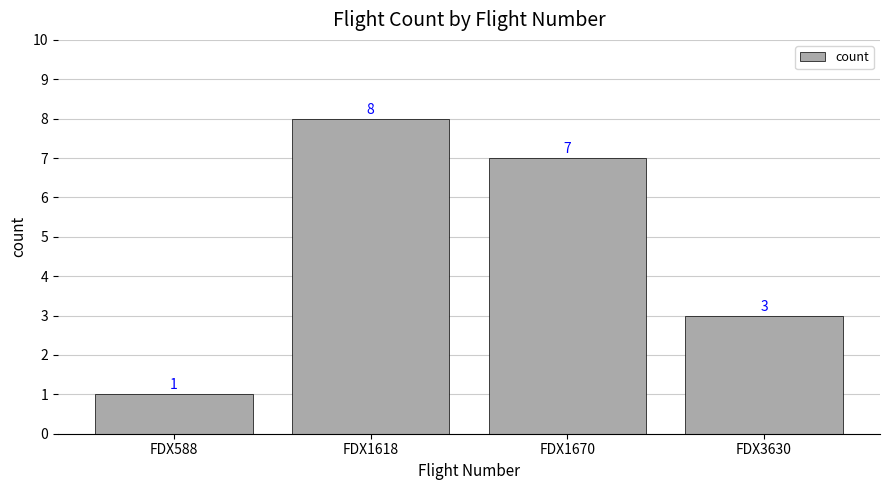

What is the change in value from FDX1618 to FDX1670?

-1